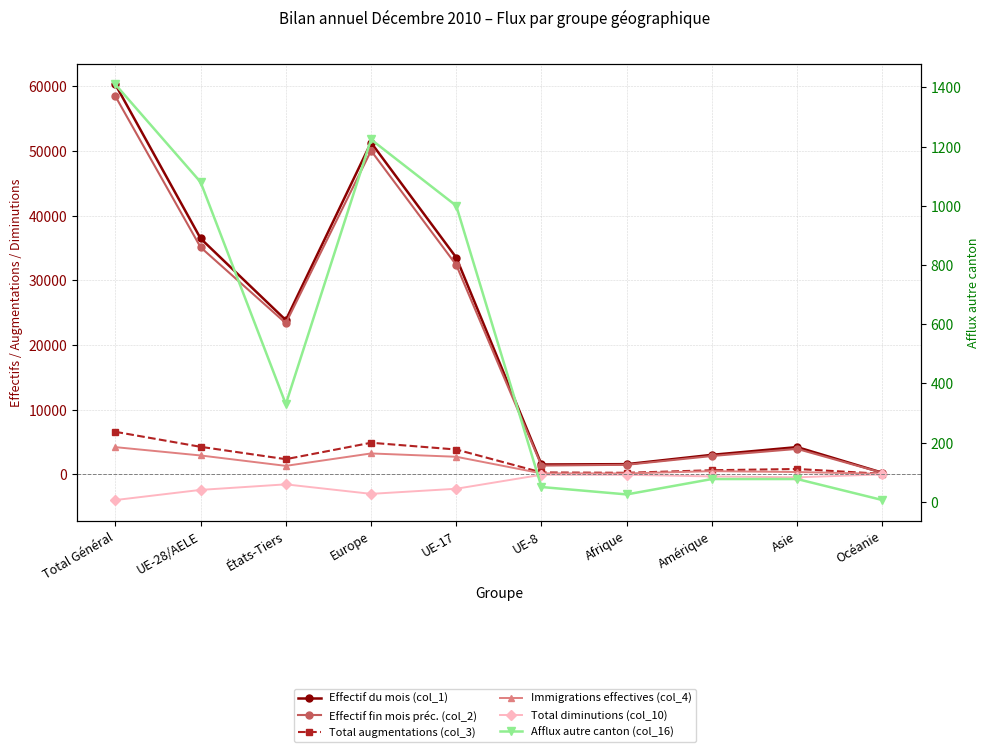

At which category is the sum across all series the highest?

Total Général